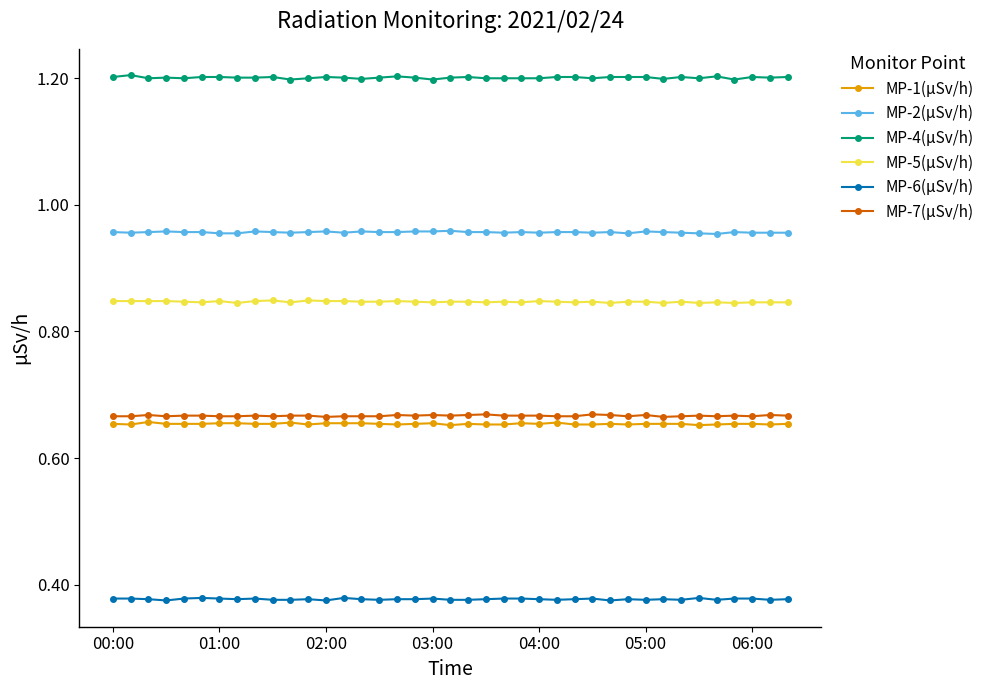

What is the lowest value of the MP-4(µSv/h) series?

1.2